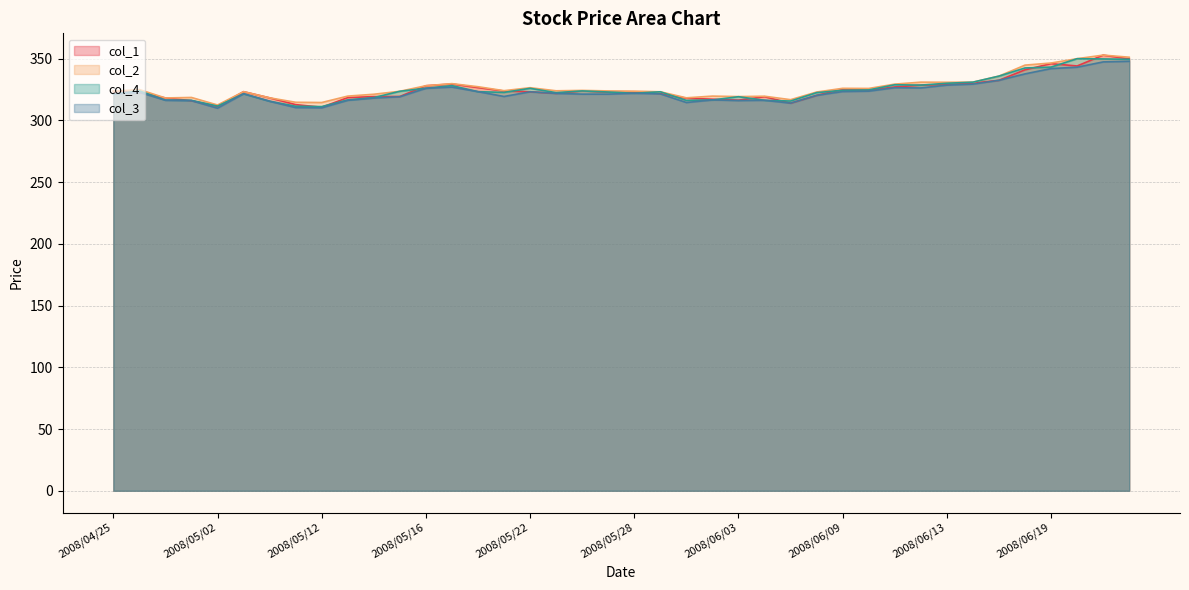

Reading left to right, extract all data points from this chart.

col_1: 323.5	322.8	318.2	316.0	311.4	323.3	318.3	312.8	310.7	318.5	319.3	319.4	328.1	329.5	326.6	323.8	323.2	321.9	323.9	322.9	322.9	321.8	318.0	317.2	316.4	319.2	314.0	320.3	325.2	324.5	327.1	328.6	329.1	330.2	332.5	341.0	346.0	344.1	352.9	349.8
col_2: 323.6	325.0	318.2	318.6	312.5	323.3	318.3	314.7	314.5	319.7	321.2	323.6	328.1	329.8	327.3	324.1	326.5	324.0	324.3	323.9	323.7	323.2	318.3	319.7	319.3	319.6	316.8	323.0	326.0	325.9	329.4	331.0	330.9	331.0	335.9	344.8	346.5	350.0	352.9	351.2
col_4: 321.4	323.9	316.5	316.3	311.6	321.6	315.6	311.5	311.2	316.6	318.5	323.6	326.1	328.2	323.3	322.7	326.0	322.5	323.9	323.0	322.0	323.2	316.2	316.6	319.2	316.3	315.7	322.5	324.4	324.7	328.9	328.6	330.1	331.0	335.9	342.5	343.2	350.0	349.8	349.5
col_3: 321.4	322.8	316.3	316.0	309.9	321.6	315.5	310.4	310.2	316.3	318.1	319.2	326.0	327.0	323.3	319.4	323.2	321.9	321.3	321.3	322.0	321.5	314.5	316.6	316.1	316.3	314.0	320.3	323.4	323.7	326.5	326.3	328.6	329.4	332.5	337.7	342.0	343.1	347.4	347.9